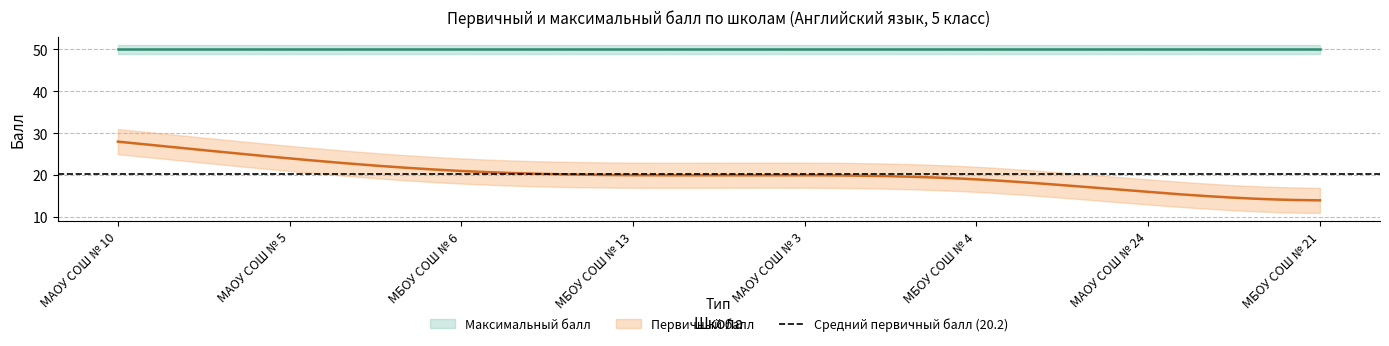

At which label is Максимальный балл closest to 50?

МАОУ СОШ № 10